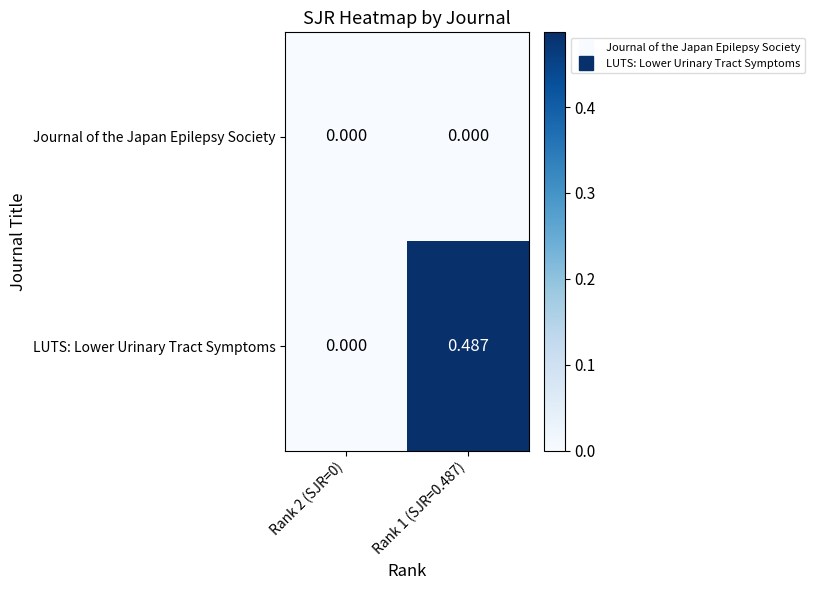

Which category has the highest value across all series?

Rank 1 (SJR=0.487)